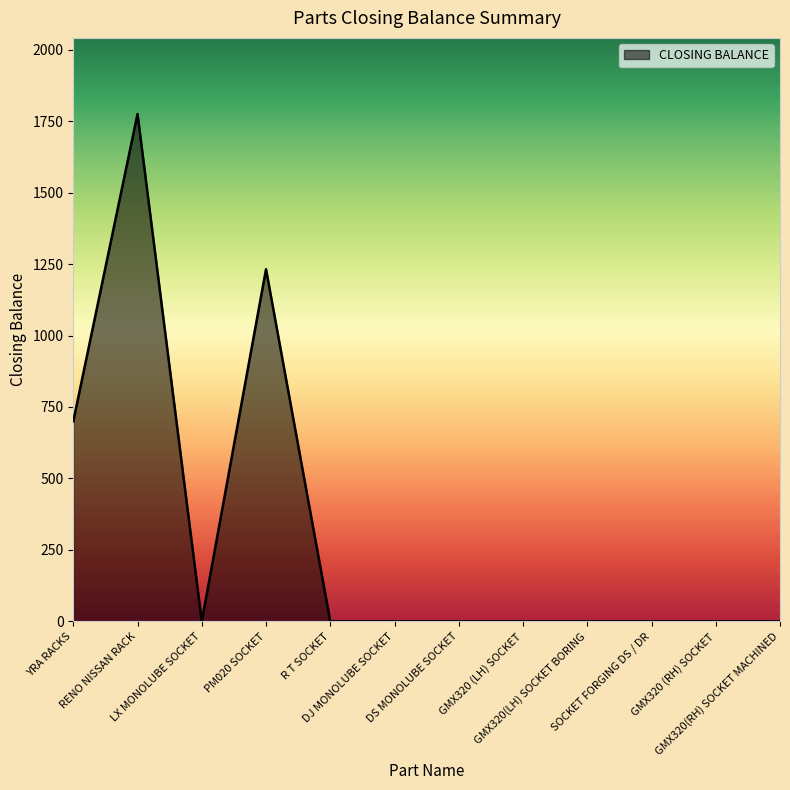

What is the maximum value shown in the chart?

1775